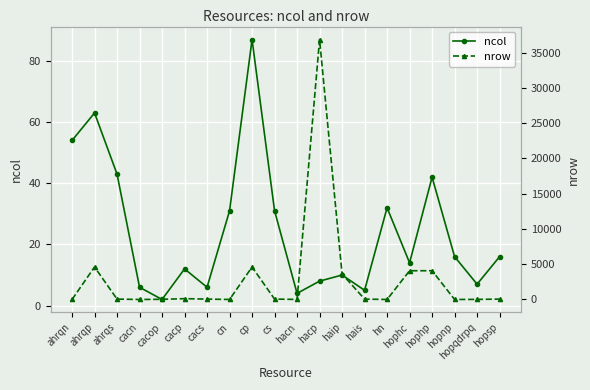

What is the sum of the ncol values at cs and hacn?

35